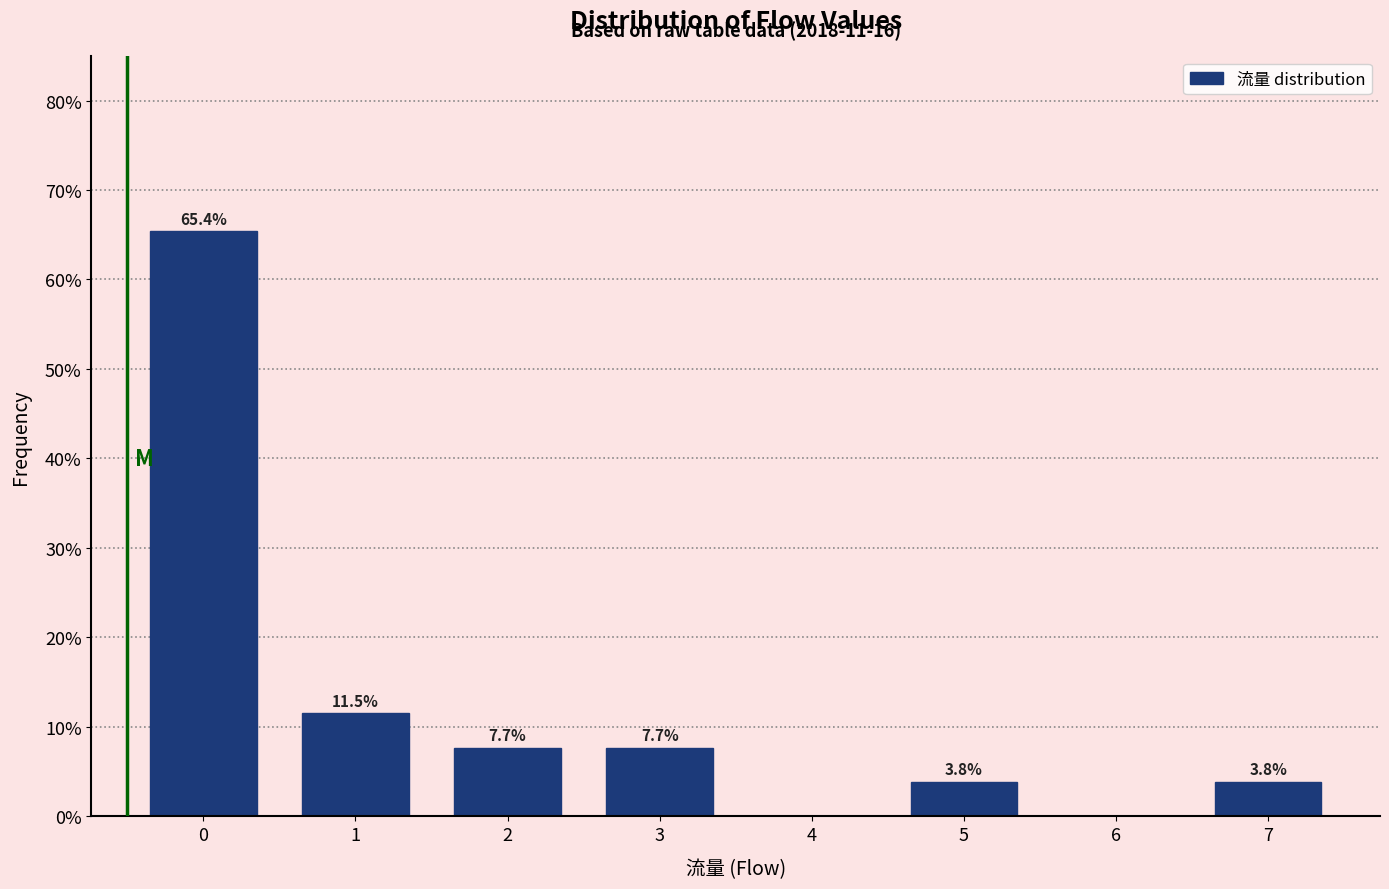

Reading left to right, list all the values displayed in this chart.

0=65.4	1=11.5	2=7.7	3=7.7	4=0.0	5=3.8	6=0.0	7=3.8